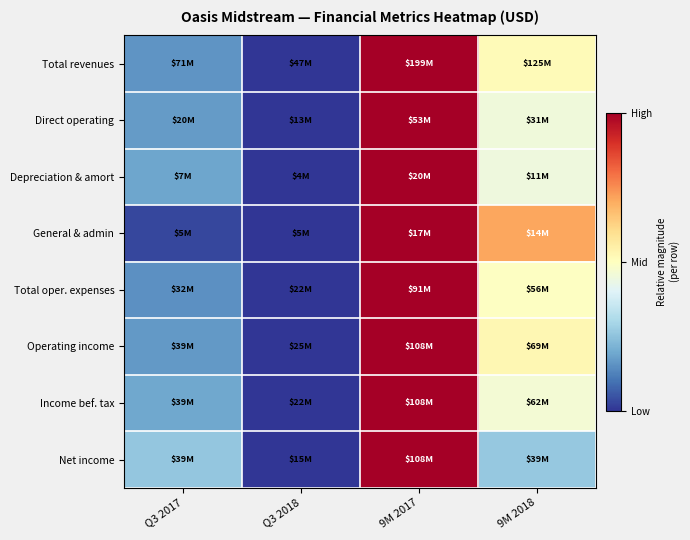

Which series has the largest range (max minus min)?

Total revenues